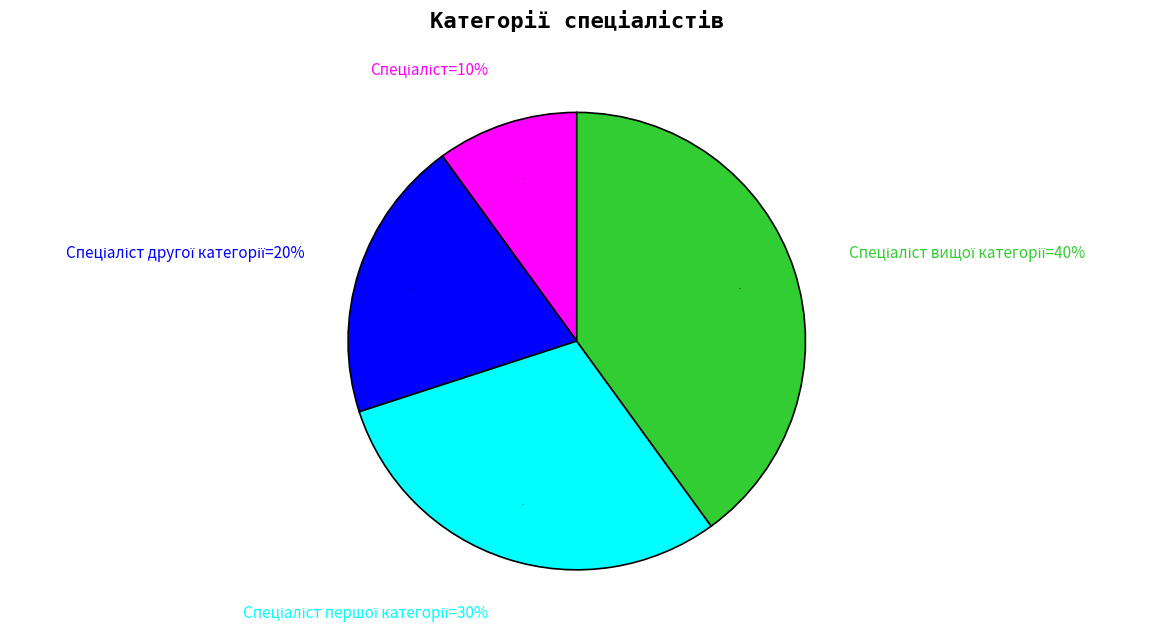

What percentage is the Спеціаліст першої категорії slice, to the nearest percent?

30%